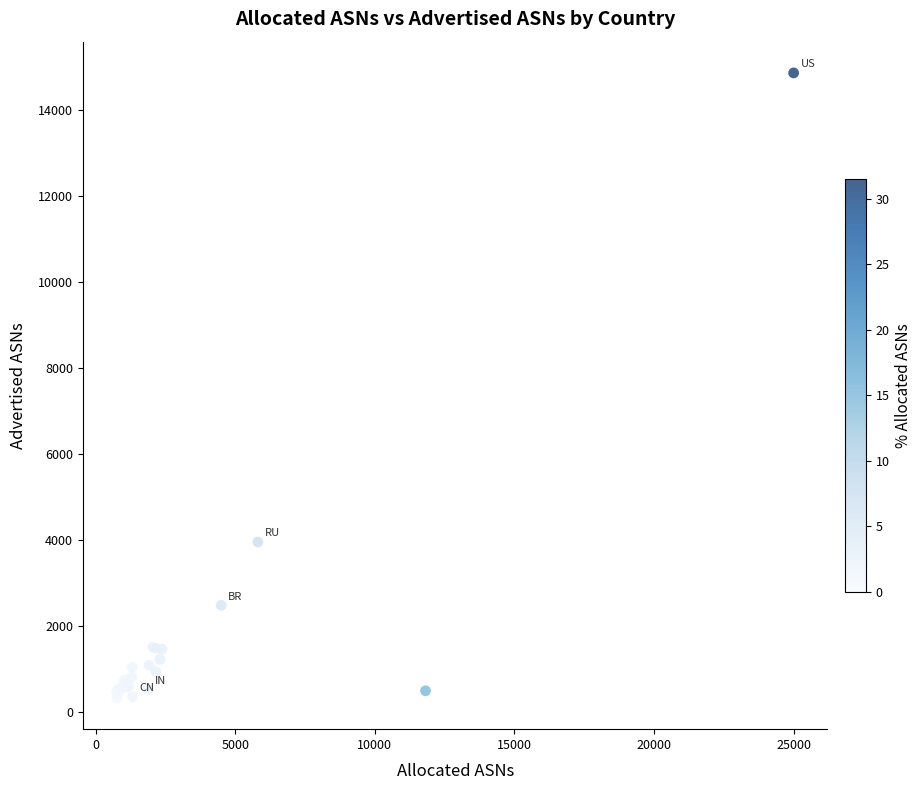

What Y value in the scatter plot is closest to 7589?

3947